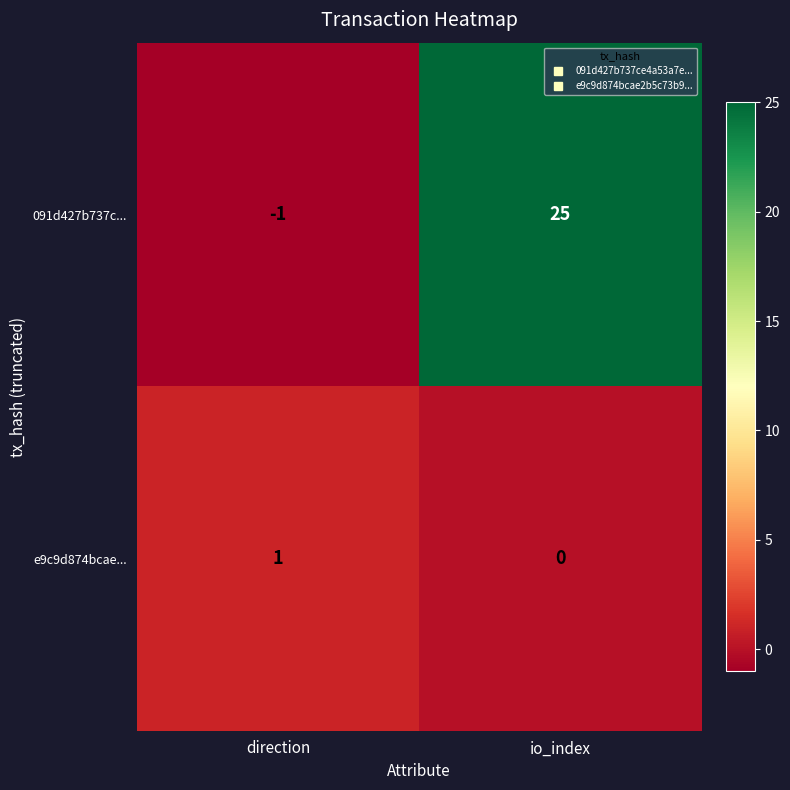

Where is 091d427b737c... nearest to the value 12?

direction